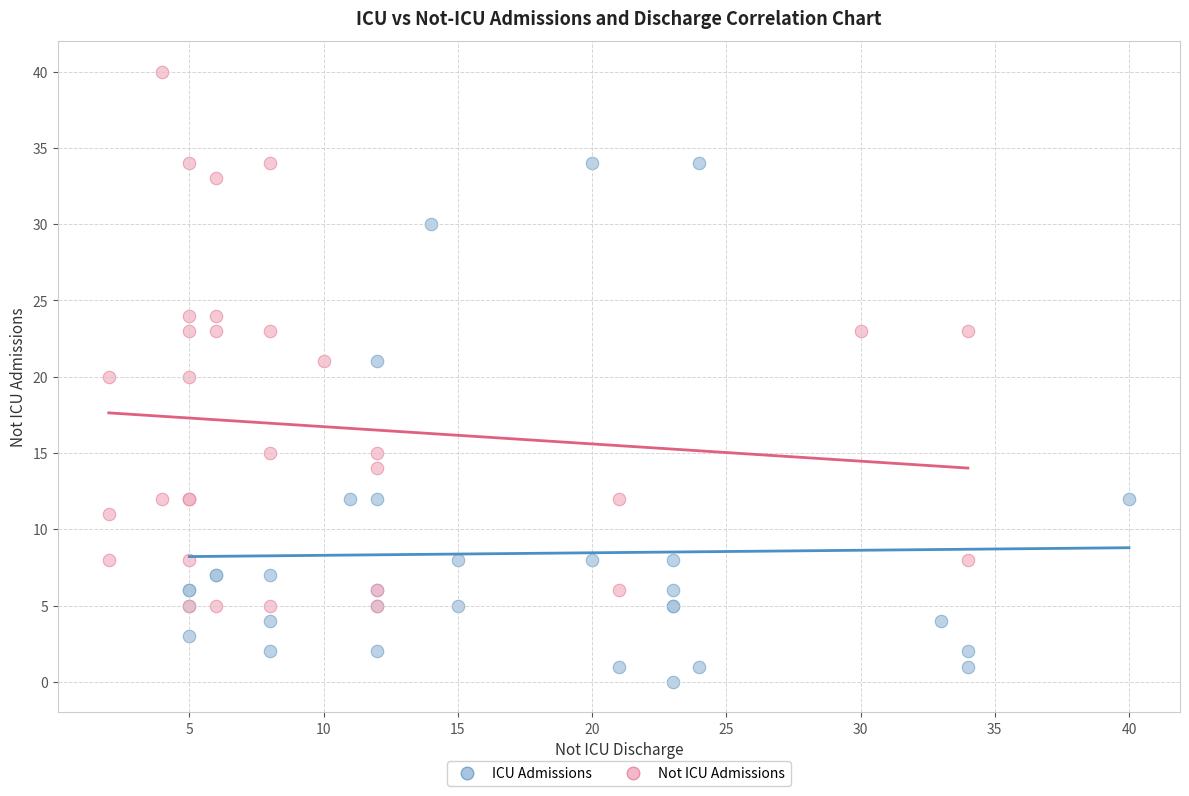

Which series reaches the minimum Y coordinate?

ICU Admissions